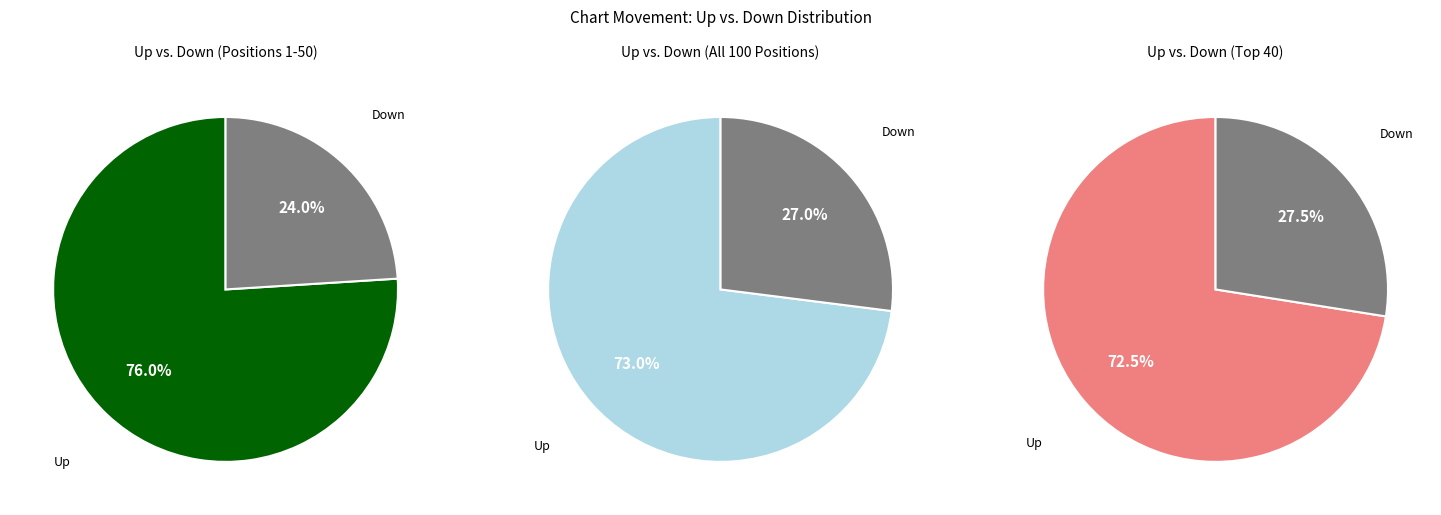

To the nearest percent, what is the difference between the largest and smallest slice percentages?

46%